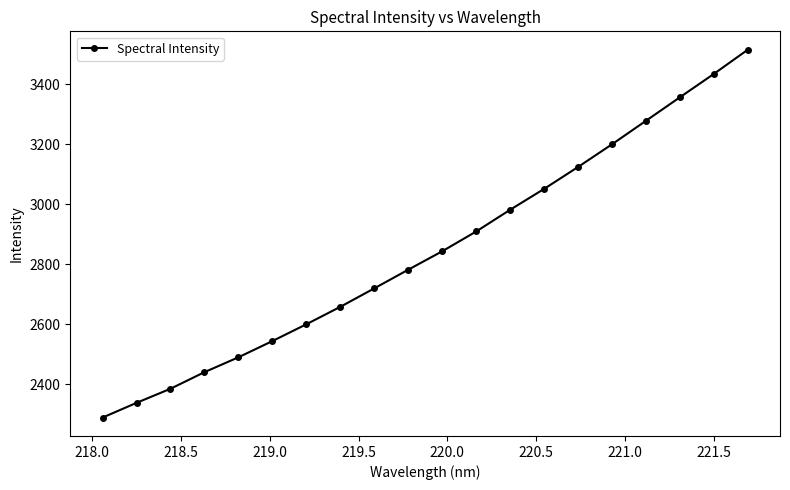

What is the difference between the maximum and minimum values?

1224.8